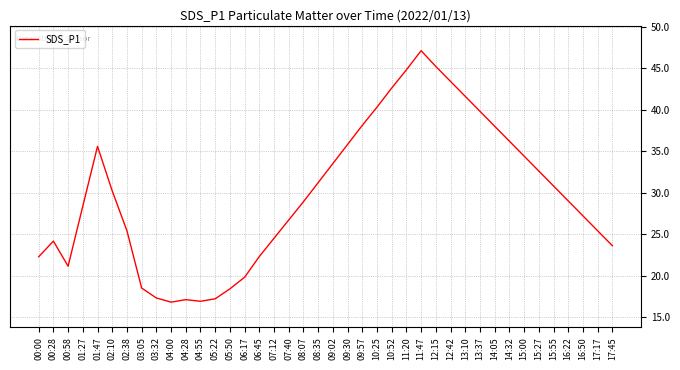

True or false: the data shows 11.2 at 00:58.

False